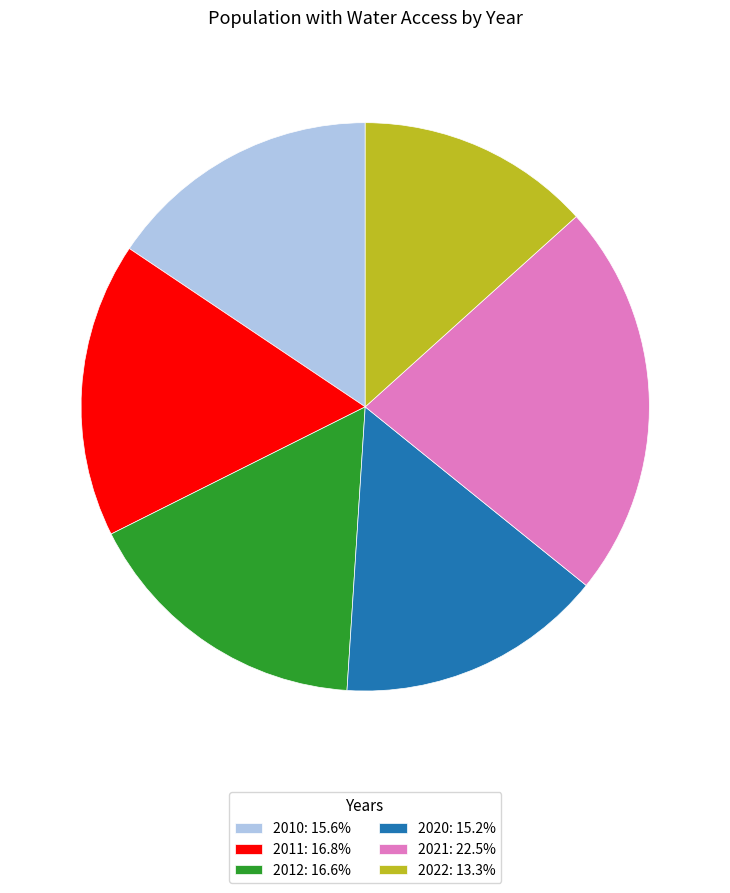

What is the smallest slice in the pie chart?

2022